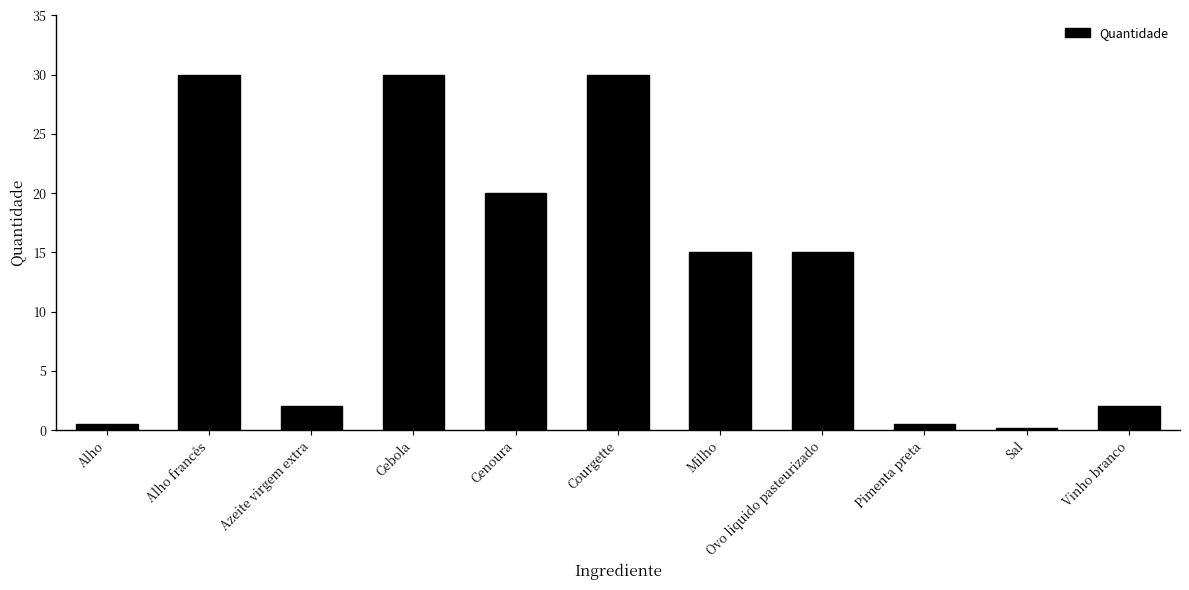

Where does the data first go above 15?

Alho francês